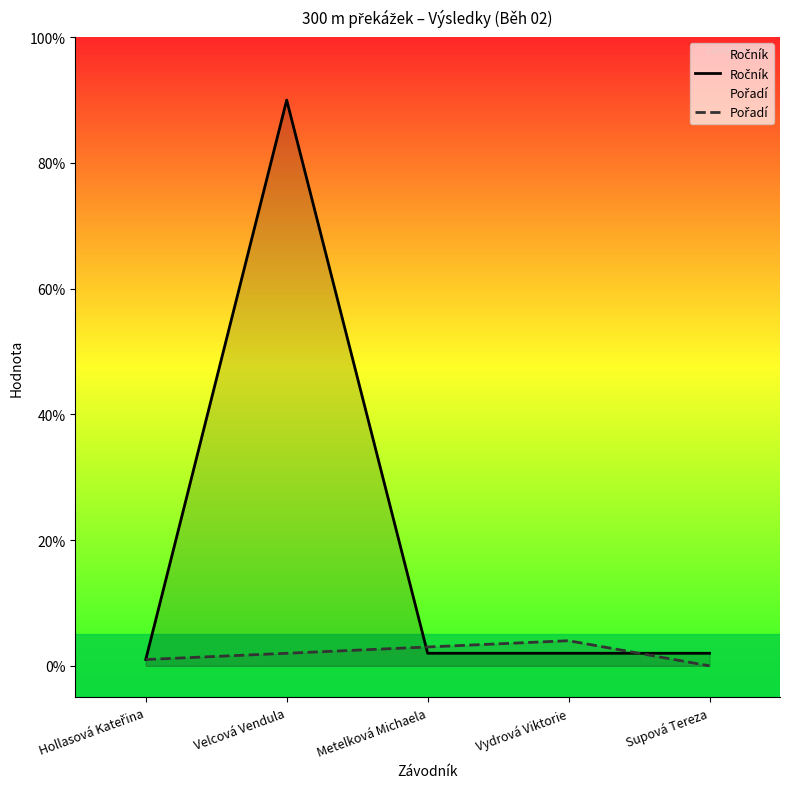

Between Velcová Vendula and Hollasová Kateřina, which is larger?

Velcová Vendula